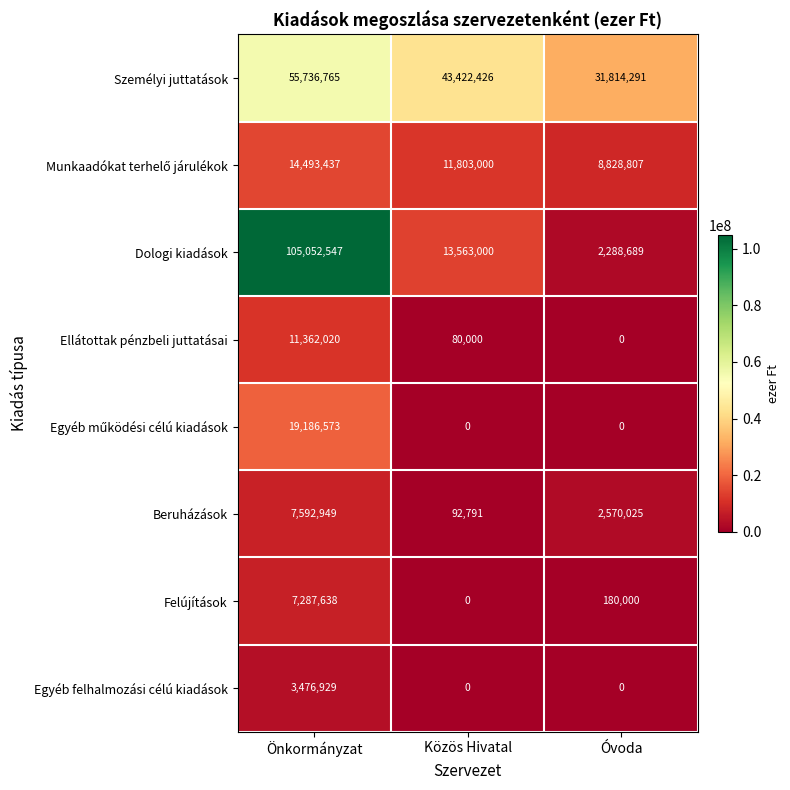

What is the minimum value for Dologi kiadások?

2288689